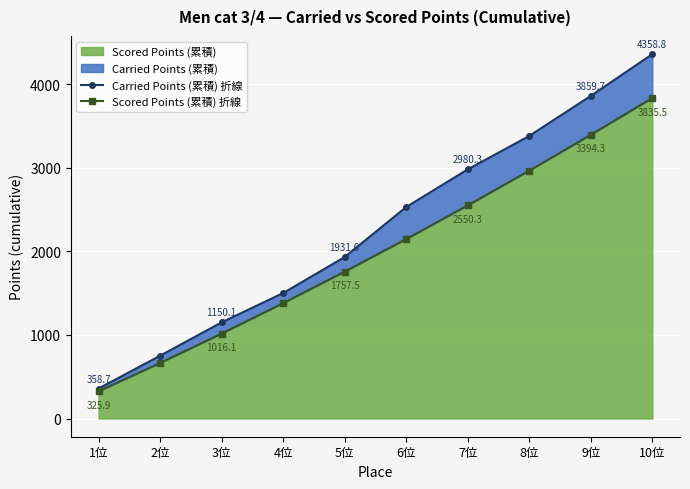

True or false: Scored Points (累積) 折線 and Carried Points (累積) 折線 cross at least once.

False